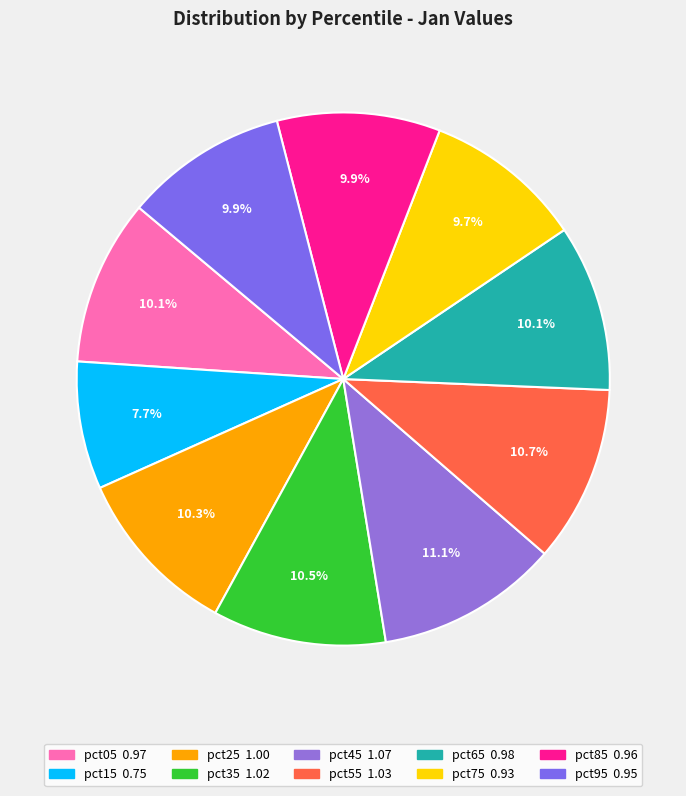

The pct45 slice represents 19% of the pie. True or false?

False